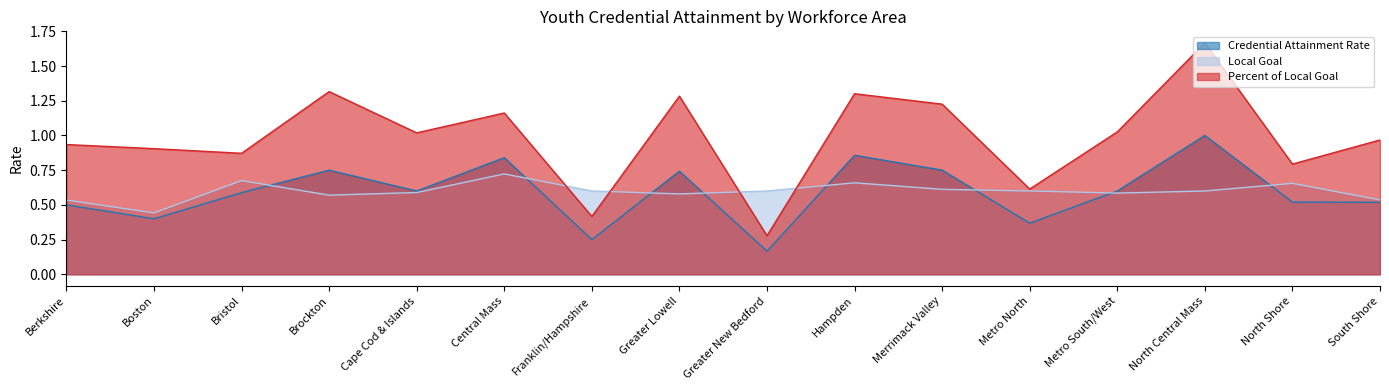

Count the Local Goal values in the range 0 to 1.

16